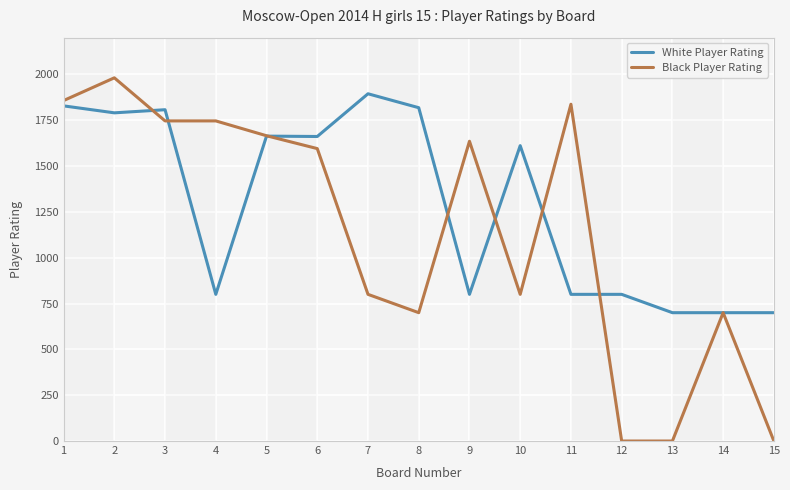

What is the maximum value for Black Player Rating?

1981